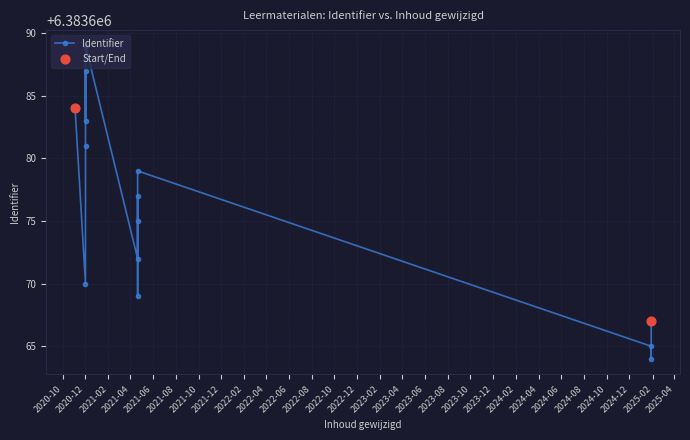

What is the ratio of the value at 2020-12-01 11:17:58 to the value at 2021-04-20 11:32:34?

1.0